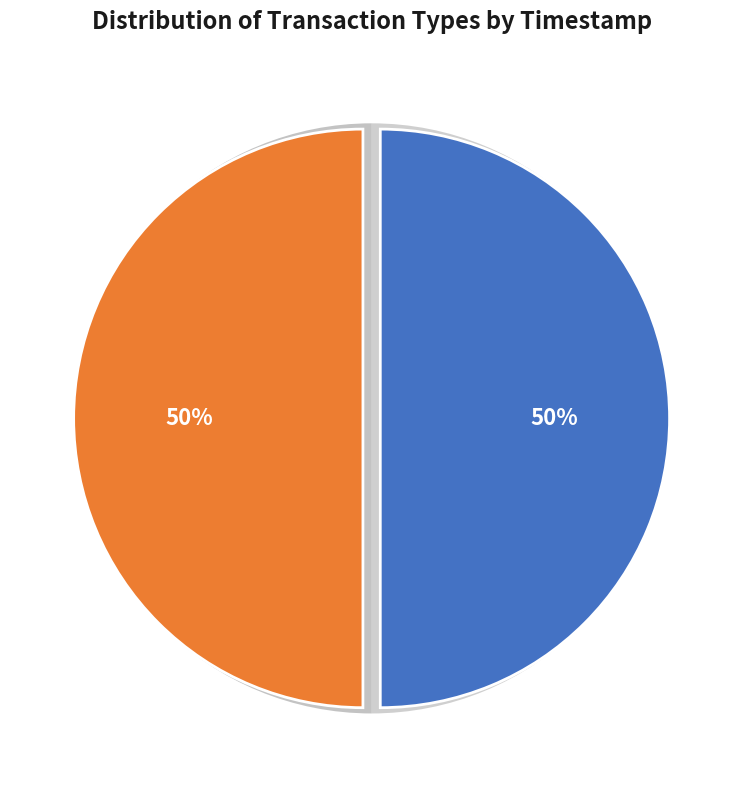

What percentage is NOT represented by Vote?

50.0%